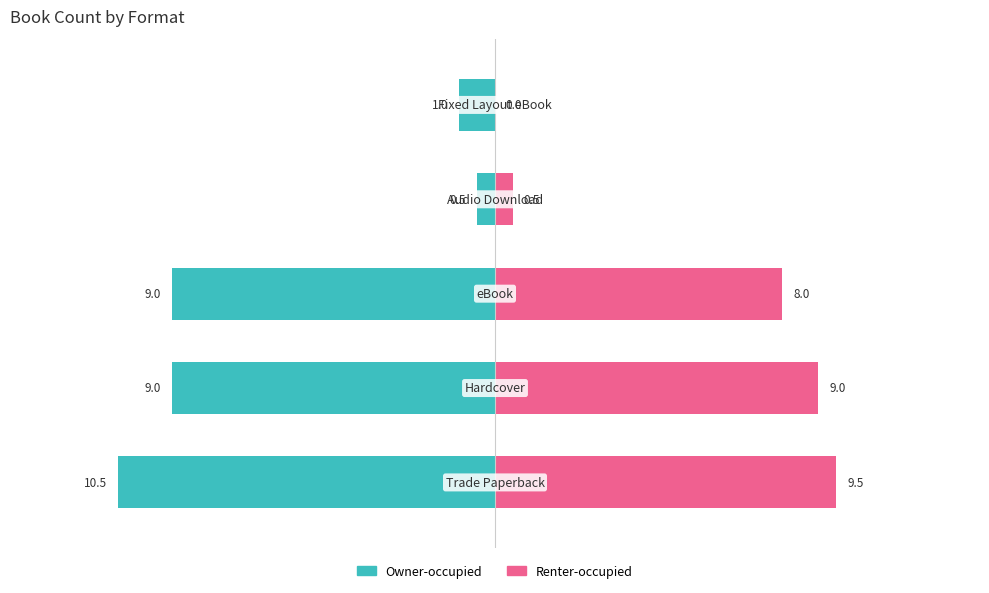

What is the sum of the Owner-occupied values at 1 and 4?

-10.0